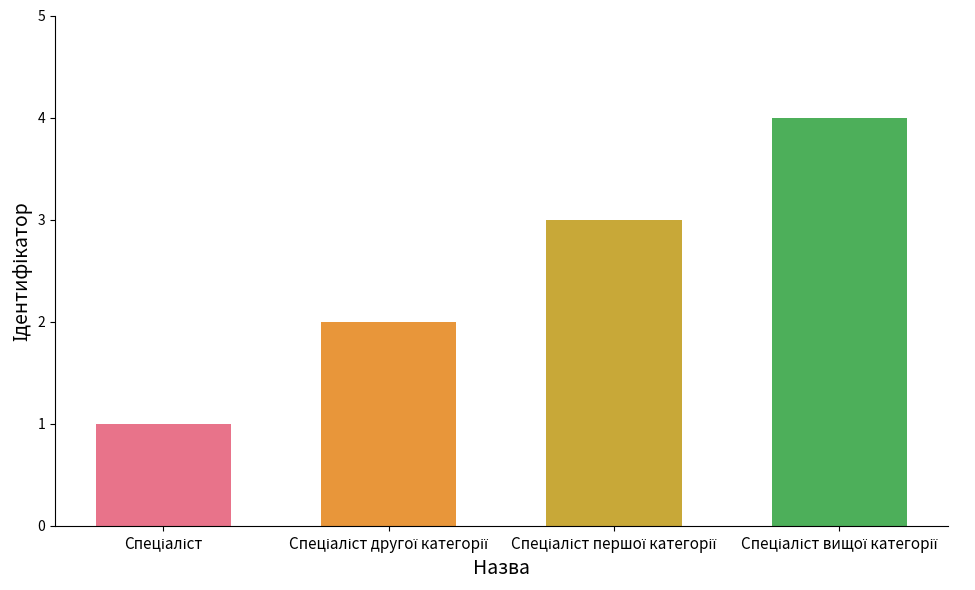

What is the sum of all values?

10